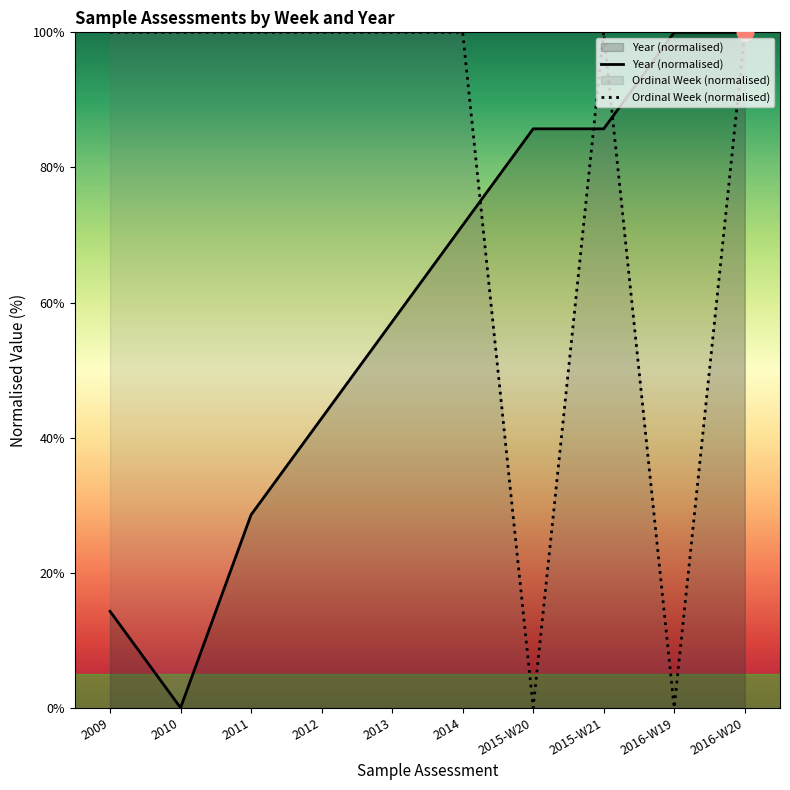

What is the sum of the Year values at 2010 and 2012?

42.9